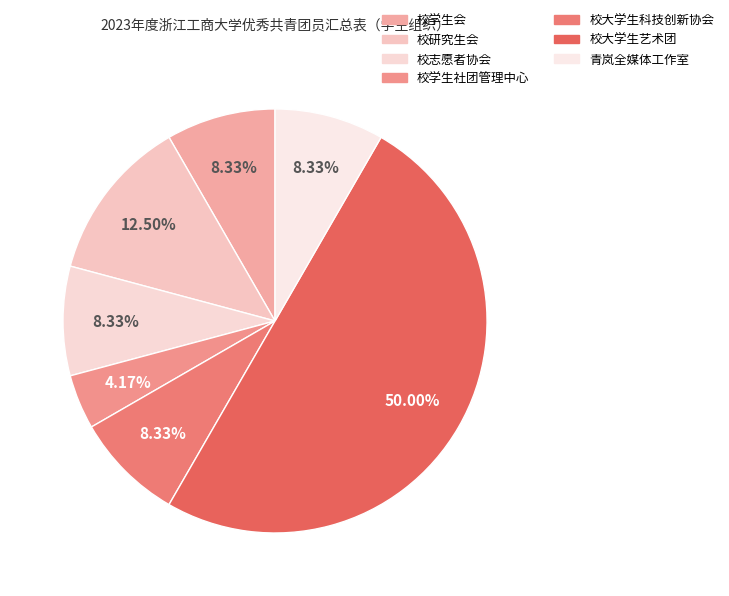

Which slice is the largest?

校大学生艺术团